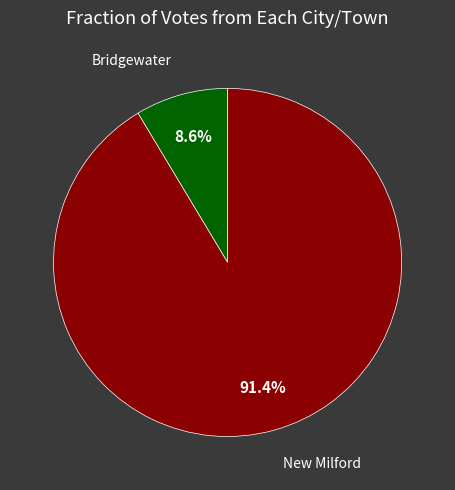

Which category has the smallest portion of the pie?

Bridgewater